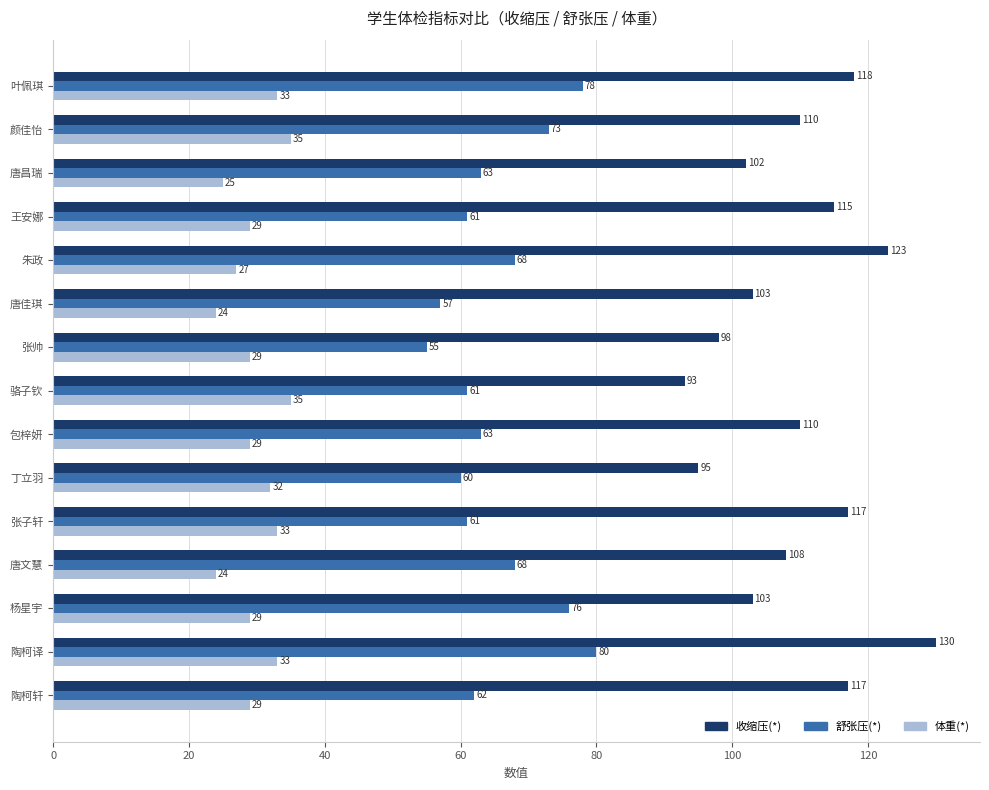

Between 唐佳琪 and 骆子钦, which series saw the biggest shift?

体重(*)